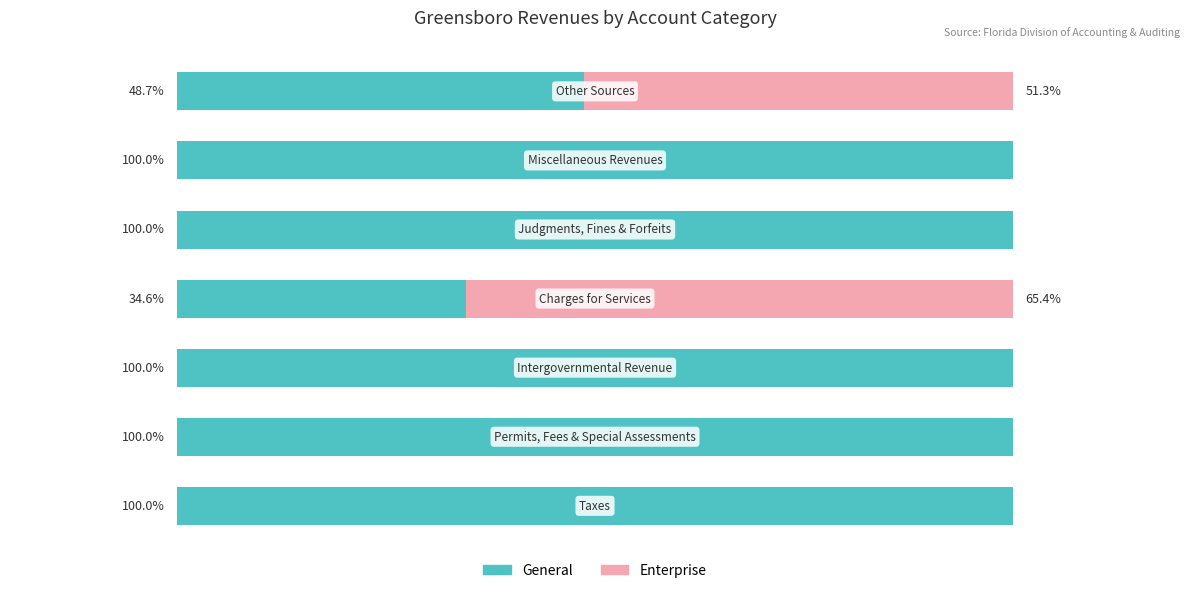

List the series in order of their overall mean, lowest first.

Enterprise, General